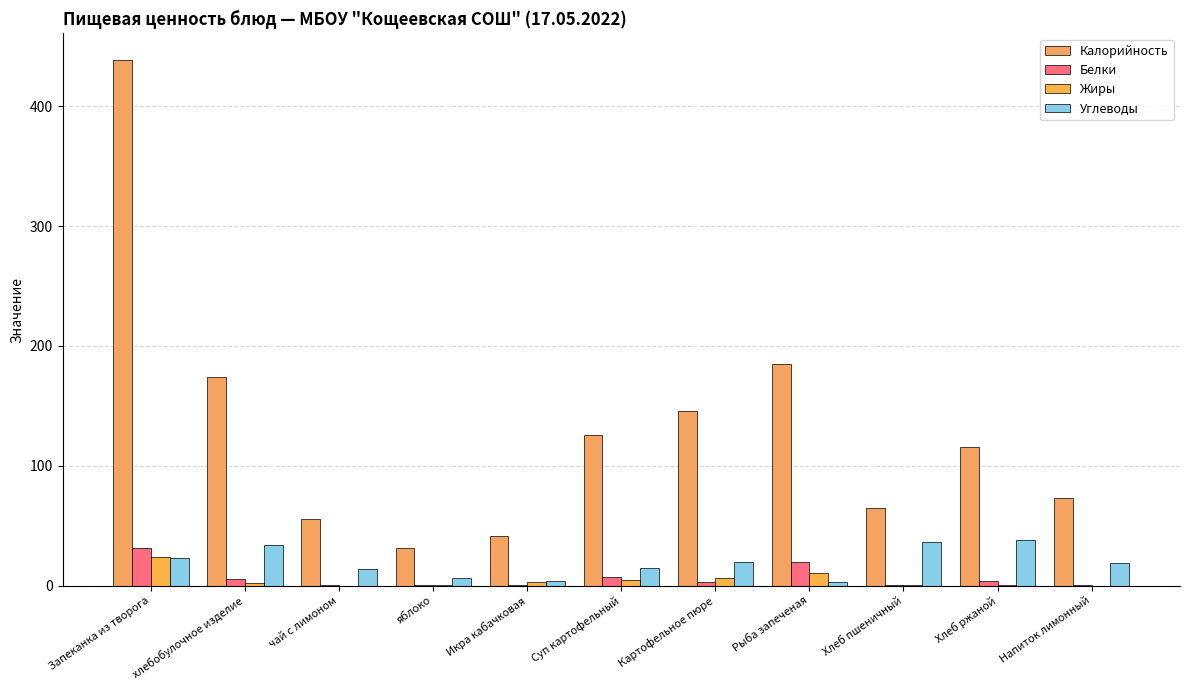

Count the number of data series in this chart.

4